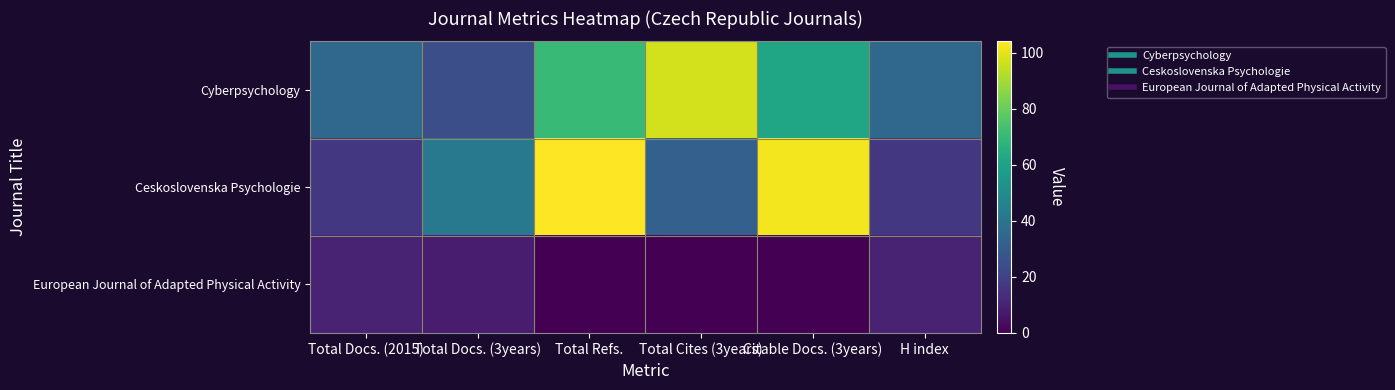

Reading right to left, extract all data points from this chart.

Cyberpsychology: H index=35	Citable Docs. (3years)=61	Total Cites (3years)=97	Total Refs.=70	Total Docs. (3years)=25	Total Docs. (2015)=35
Ceskoslovenska Psychologie: H index=17	Citable Docs. (3years)=102	Total Cites (3years)=32	Total Refs.=104	Total Docs. (3years)=42	Total Docs. (2015)=17
European Journal of Adapted Physical Activity: H index=10	Citable Docs. (3years)=0	Total Cites (3years)=0	Total Refs.=0	Total Docs. (3years)=8	Total Docs. (2015)=10